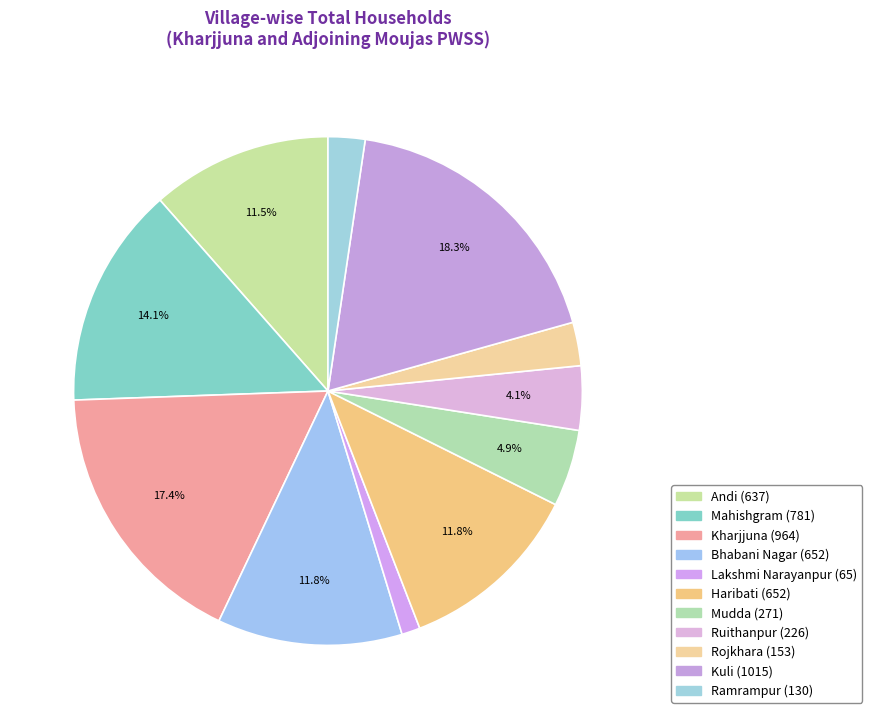

Is there a majority slice in this chart?

No